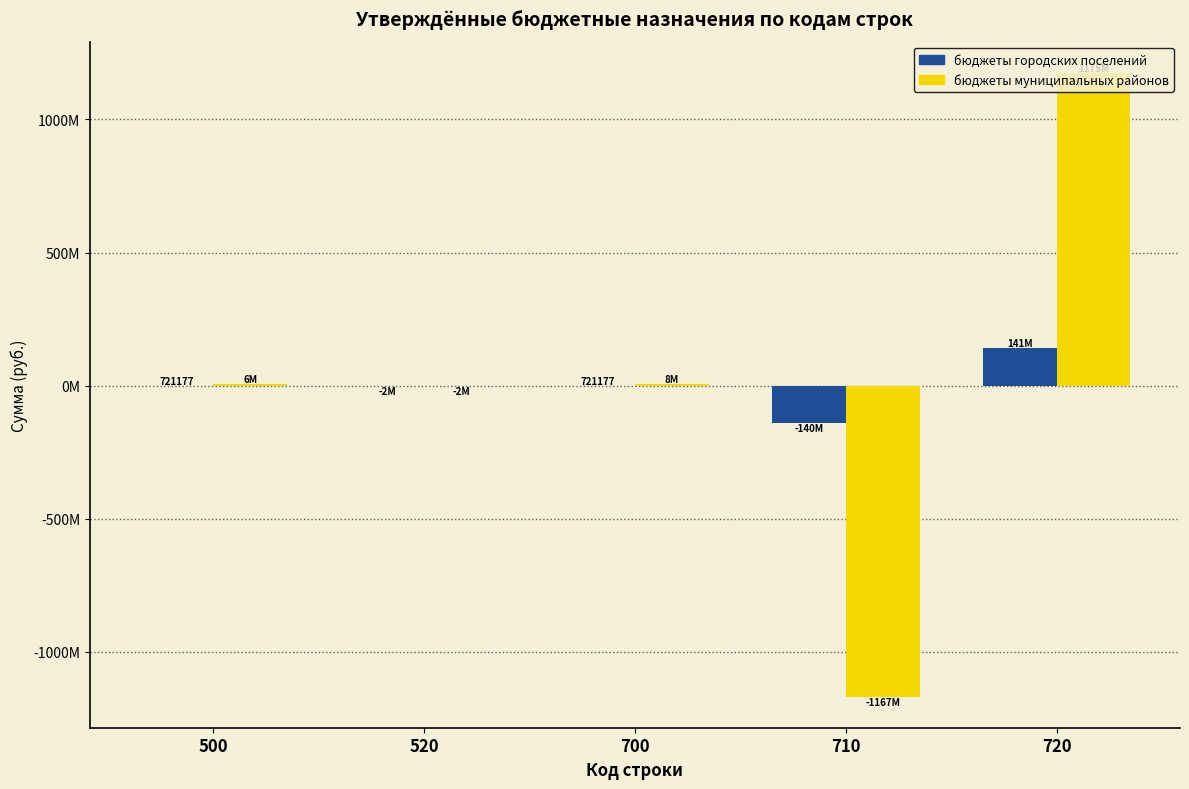

Does the chart contain stacked bars?

No